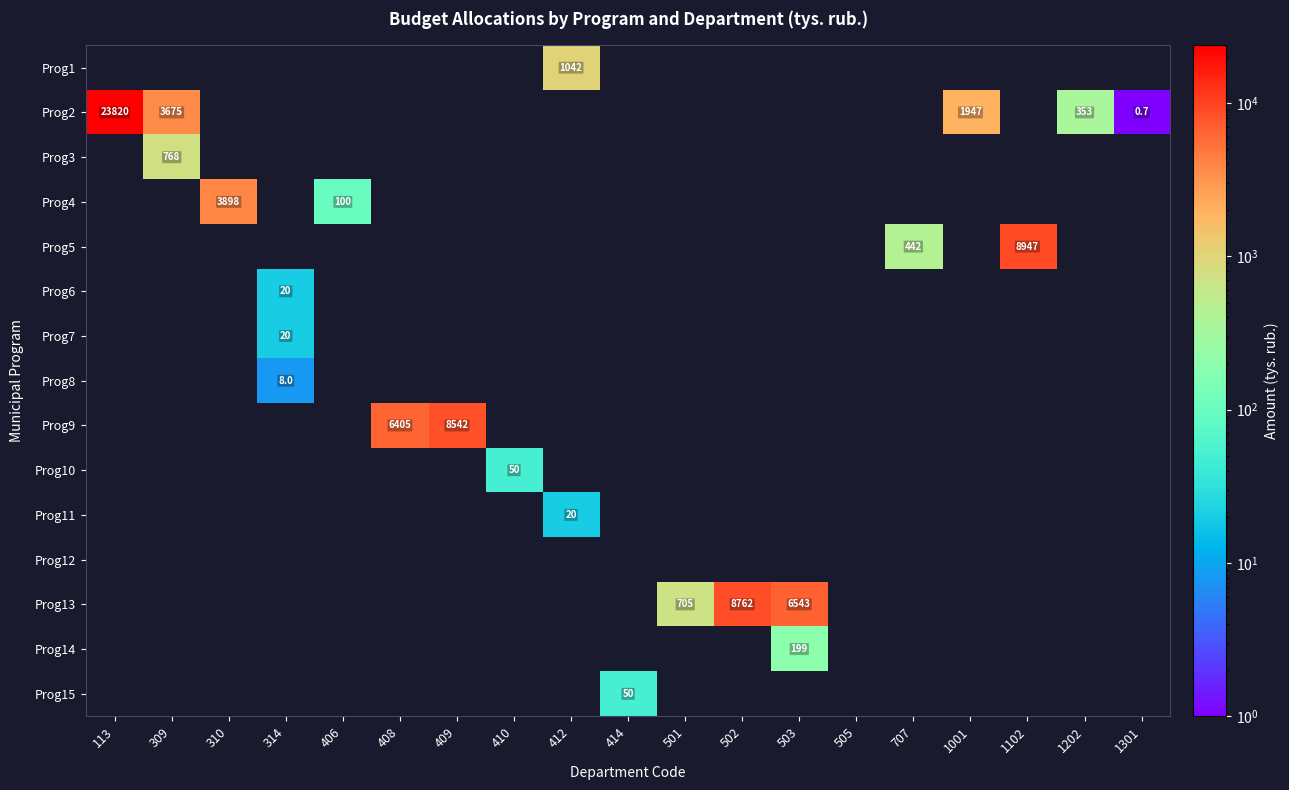

True or false: Prog15 has a value of 50.0 at 414.

True